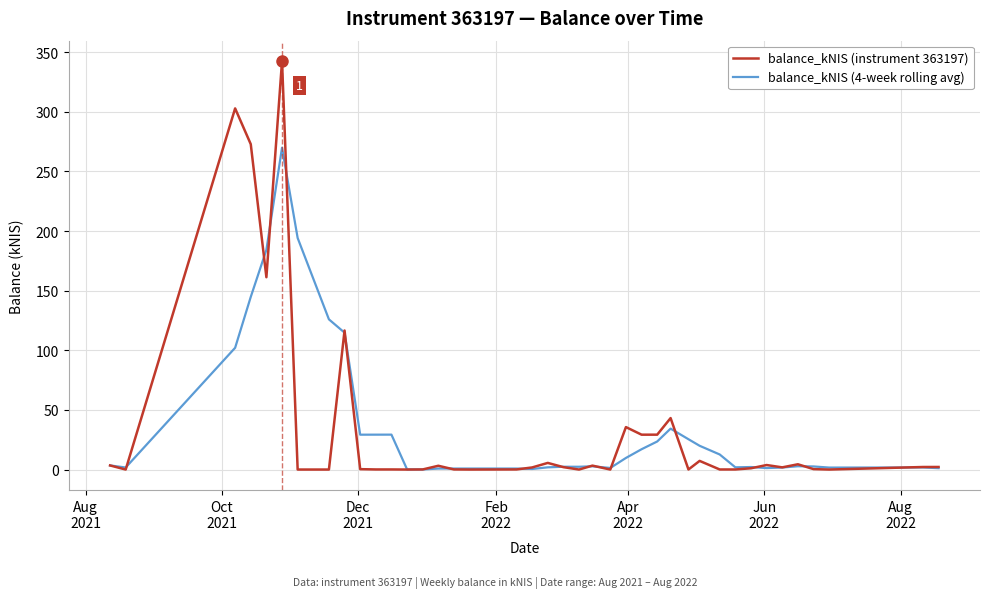

What are all the series names shown in the legend?

balance_kNIS (instrument 363197), balance_kNIS (4-week rolling avg)